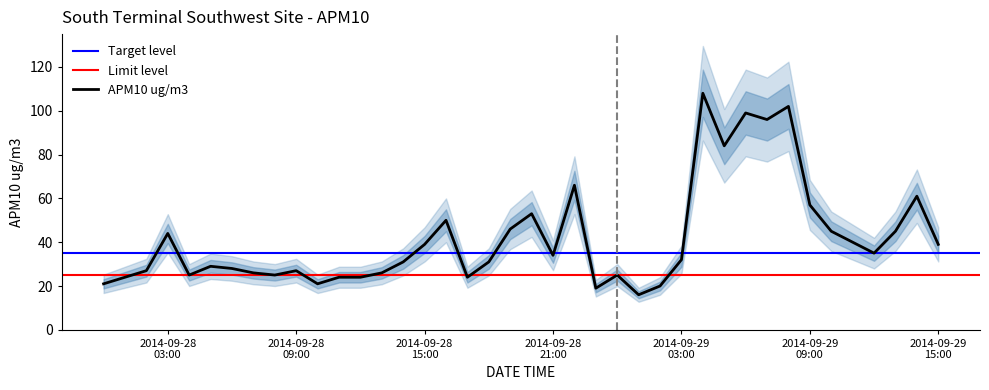

What is the change in value from 2014-09-28 02:00 to 2014-09-28 03:00?

+17